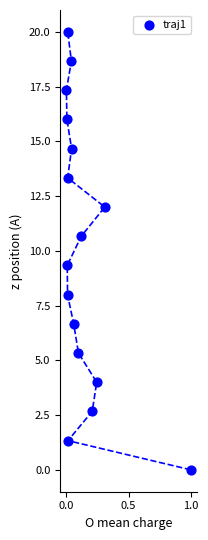

What is the range of X values (max minus min)?

1.0